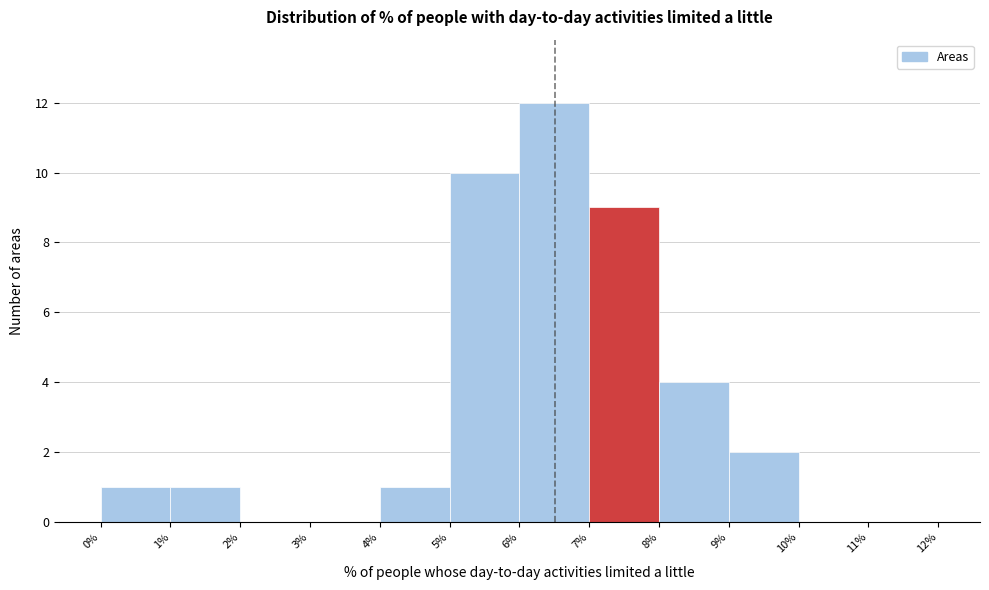

Over which range of the x-axis is the bar tallest?

6% to 7%